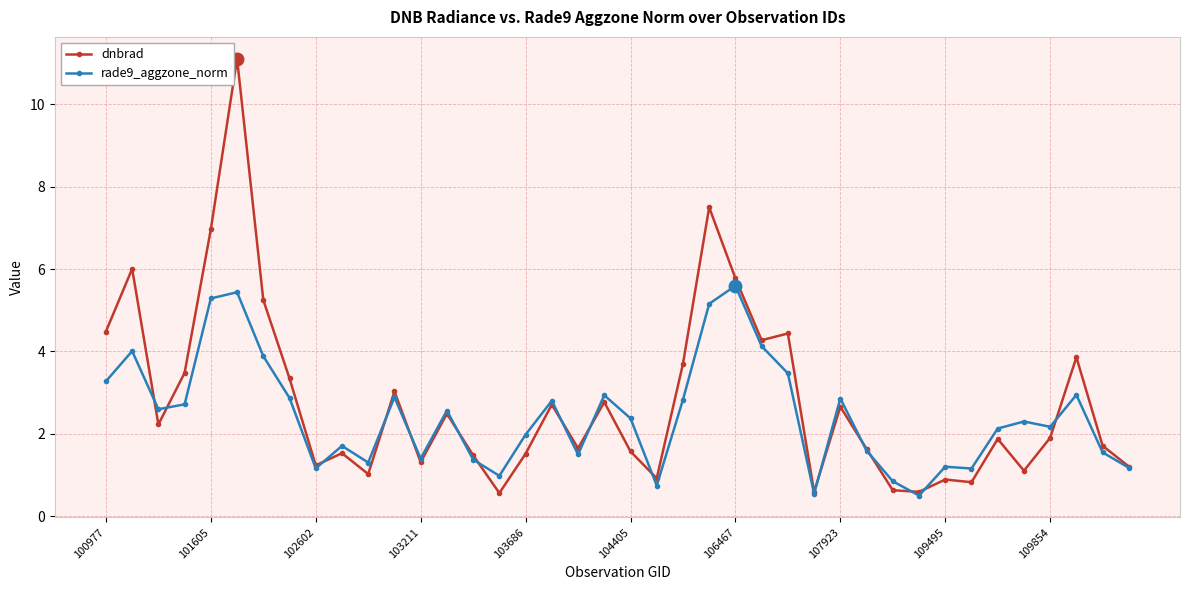

What is the maximum value for dnbrad?

11.1